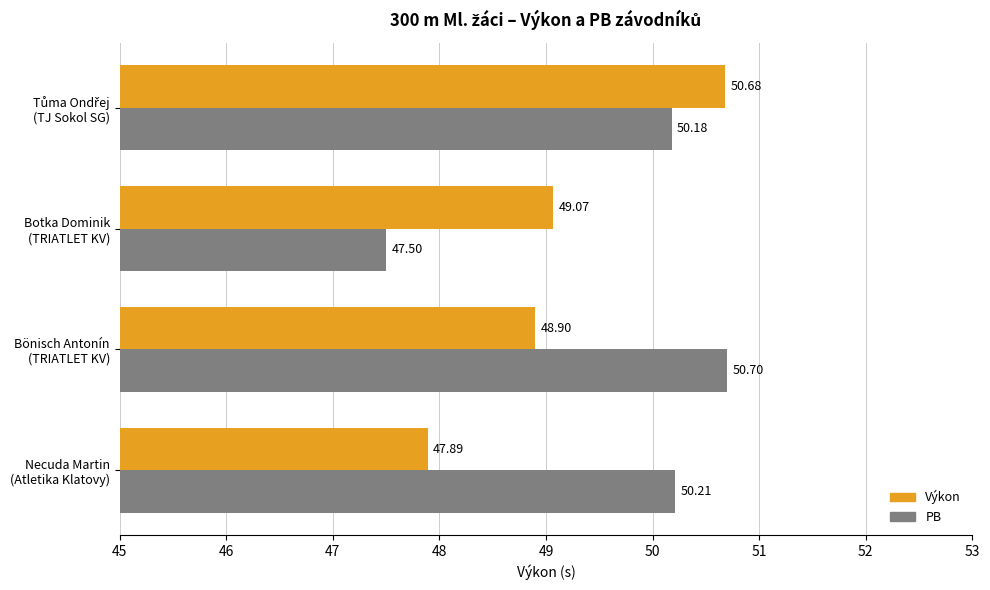

Which series has the largest total across all categories?

PB